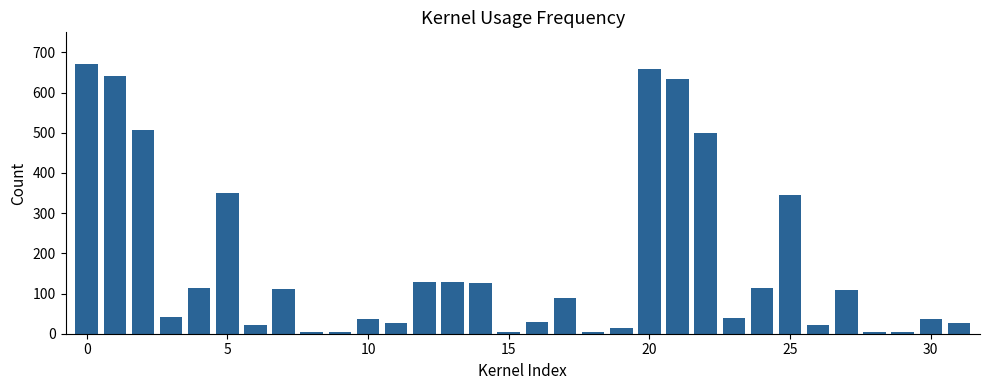

What is the maximum value shown in the chart?

670